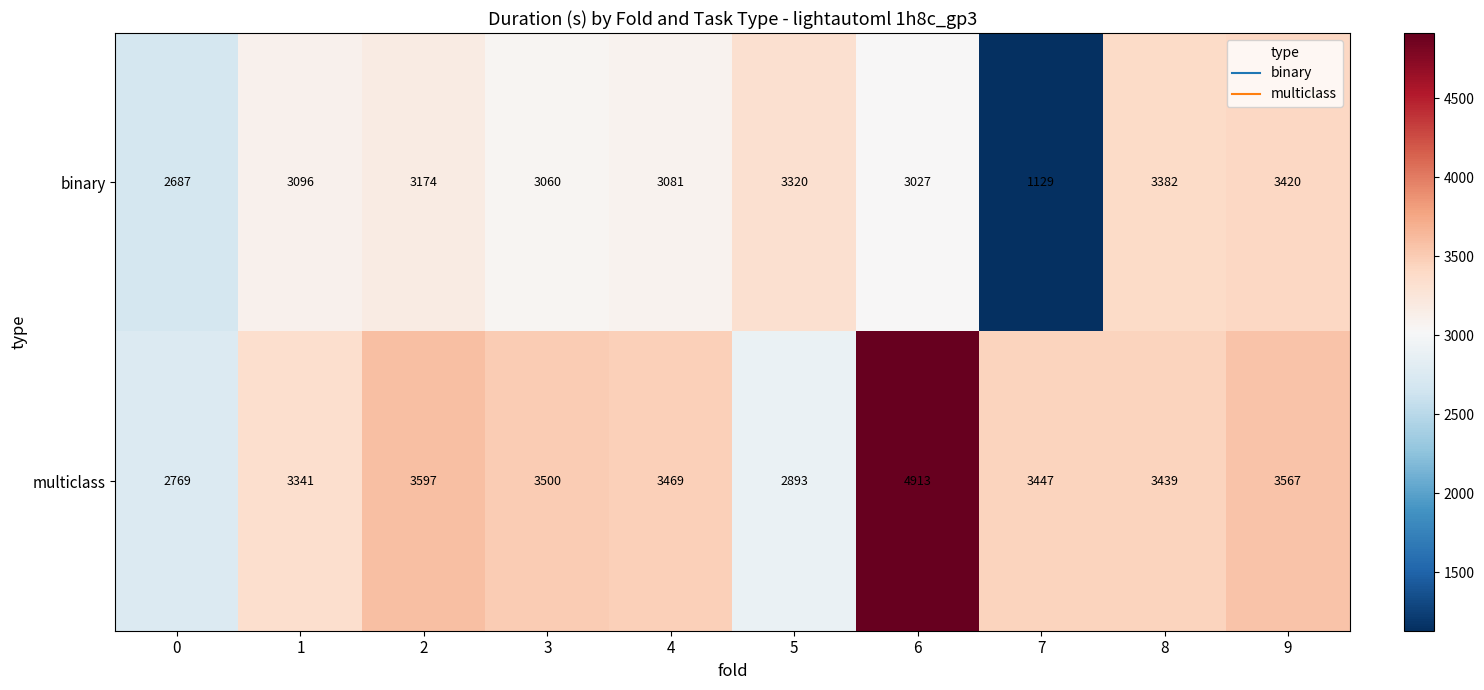

What is the difference between the maximum and second lowest values in the binary series?

733